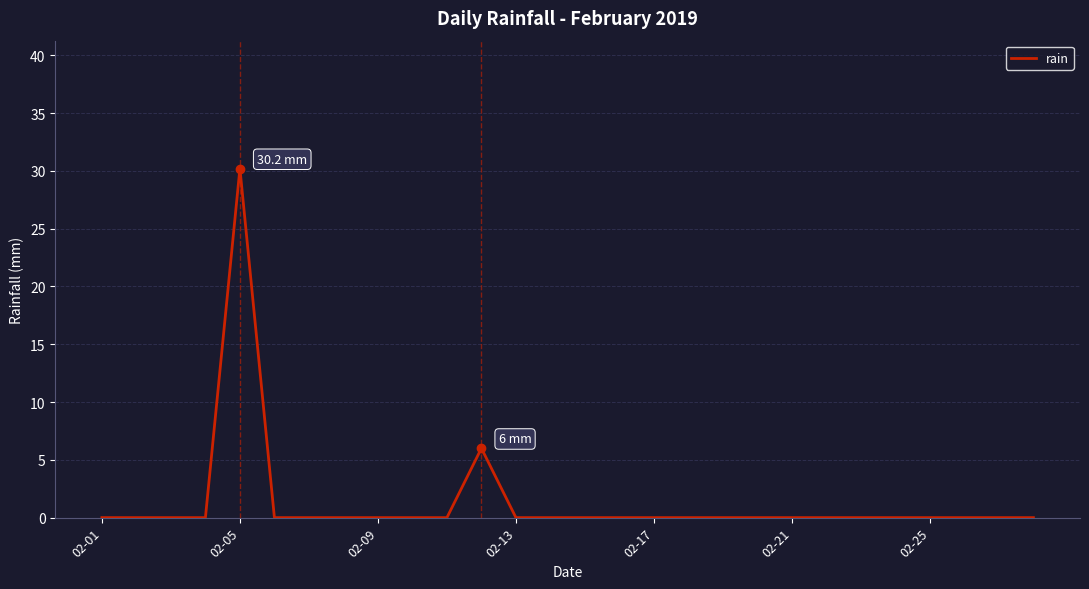

What is the maximum value shown in the chart?

30.2